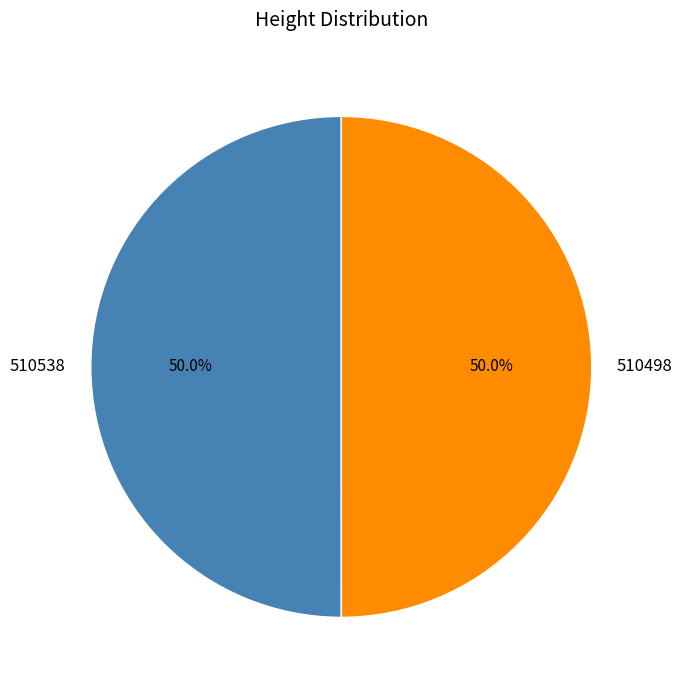

What is the ratio of the value at 510538 to the value at 510498?

1.0